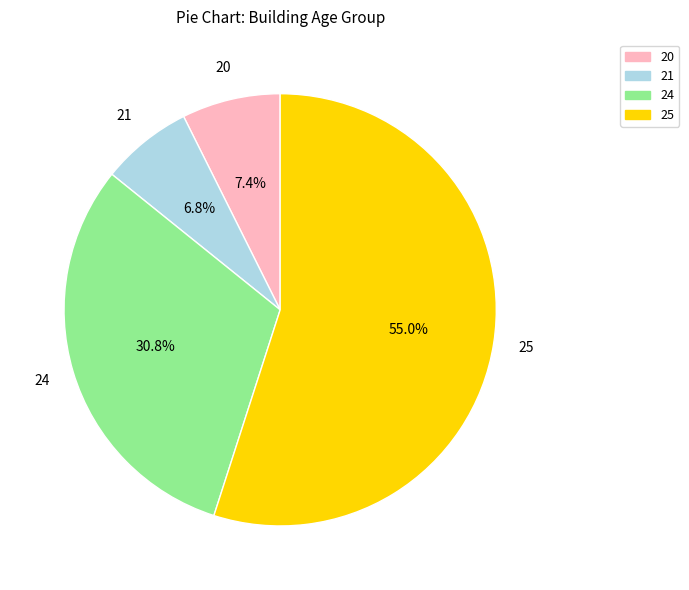

Count the number of slices in the pie.

4